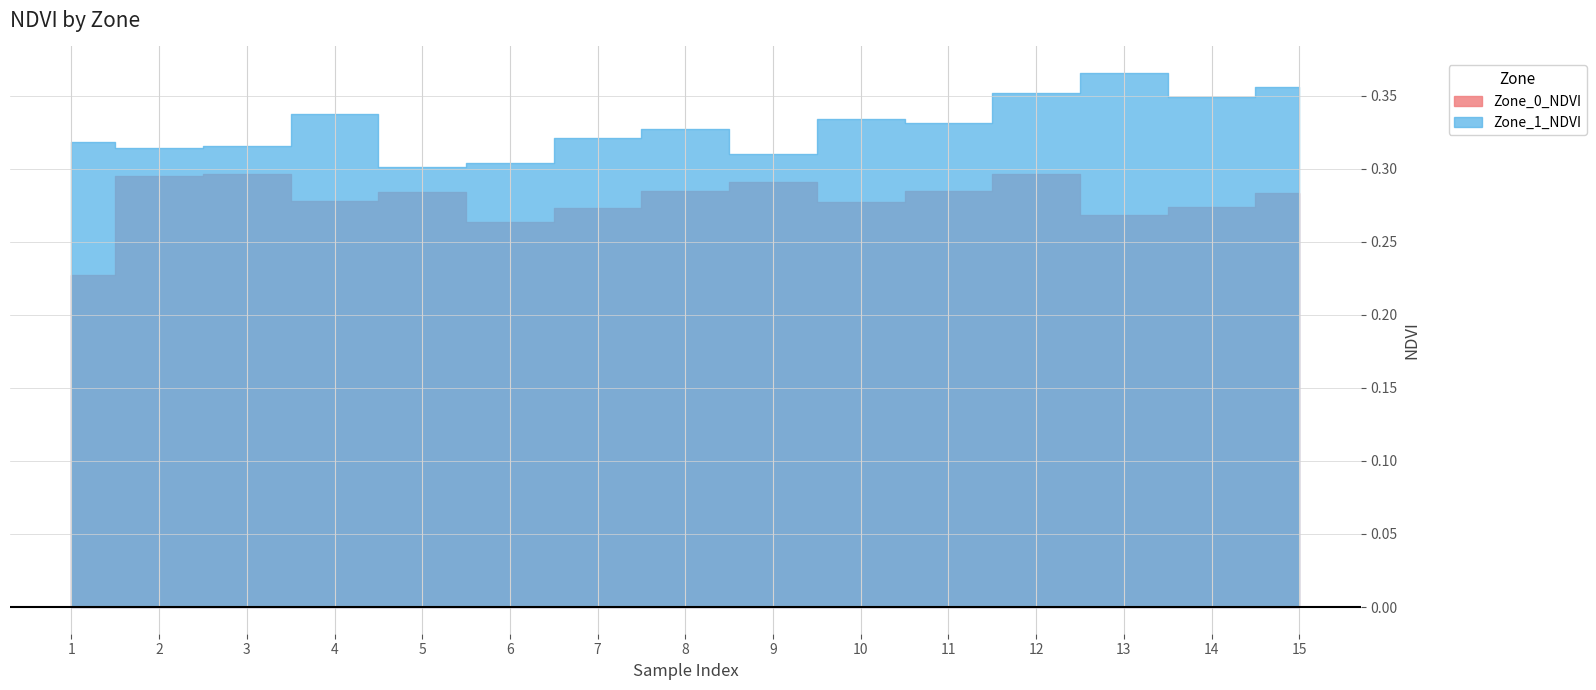

Reading right to left, what are all the values shown in this chart?

Zone_0_NDVI: 15=0.3	14=0.3	13=0.3	12=0.3	11=0.3	10=0.3	9=0.3	8=0.3	7=0.3	6=0.3	5=0.3	4=0.3	3=0.3	2=0.3	1=0.2
Zone_1_NDVI: 15=0.4	14=0.3	13=0.4	12=0.4	11=0.3	10=0.3	9=0.3	8=0.3	7=0.3	6=0.3	5=0.3	4=0.3	3=0.3	2=0.3	1=0.3